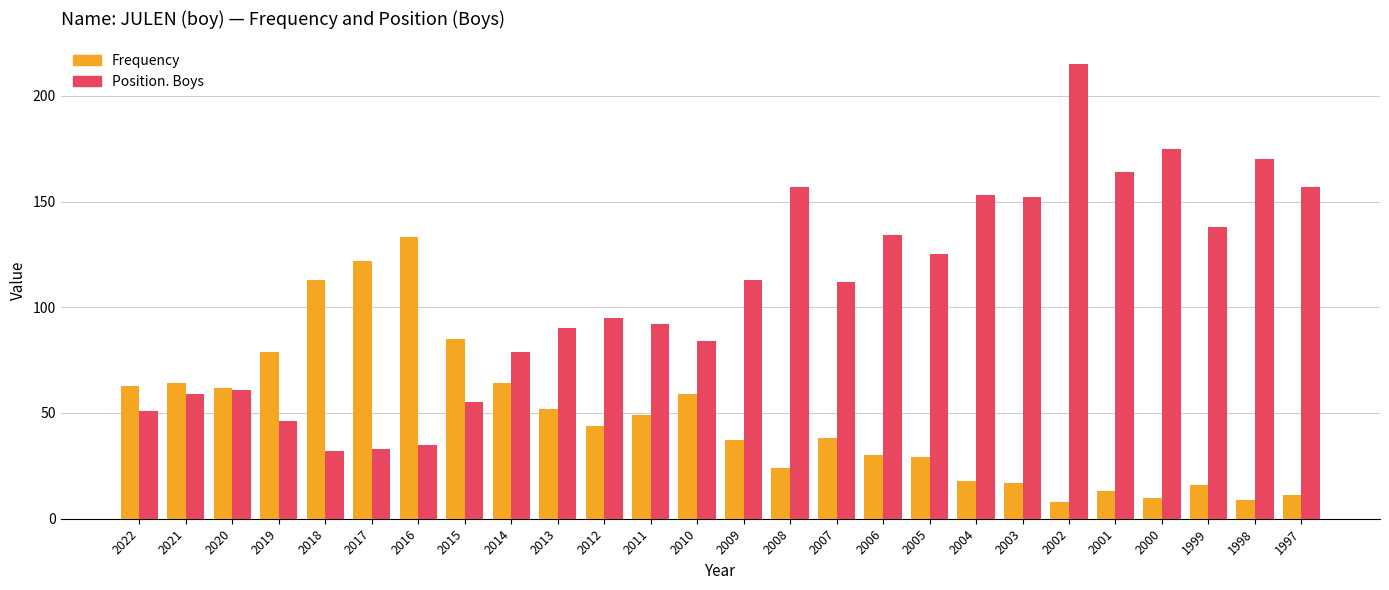

At which label does Position. Boys reach its peak?

2002